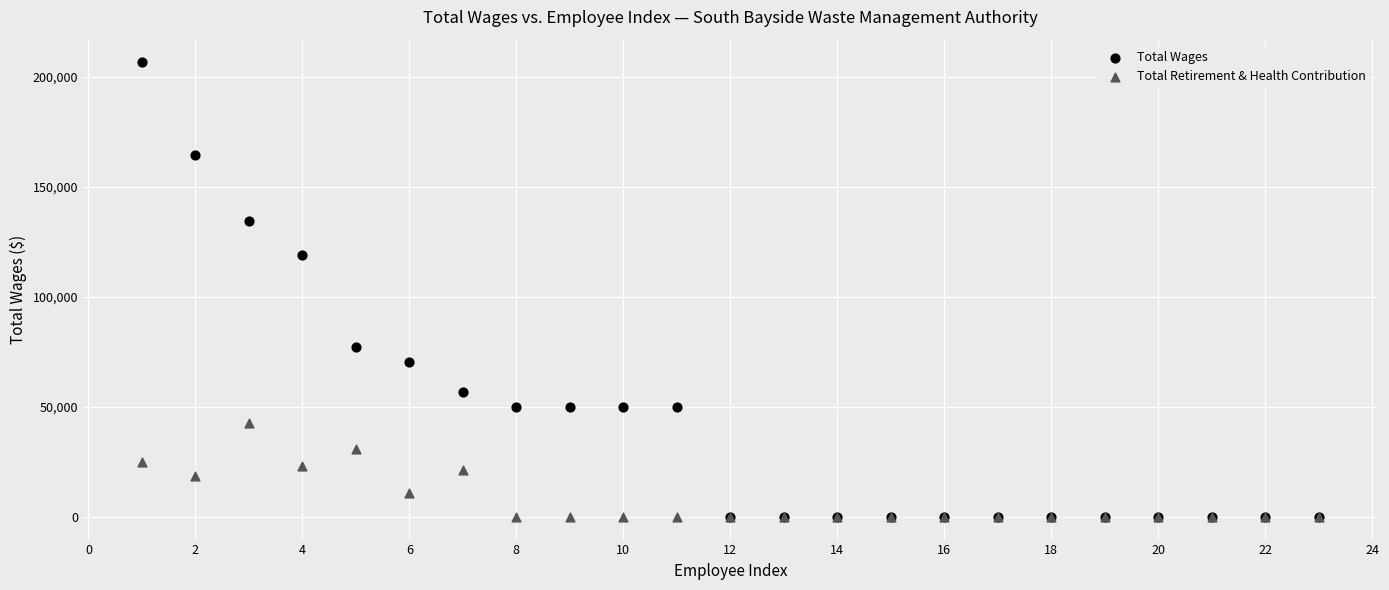

In the Total Wages series, what Y value is closest to 103260?

118800